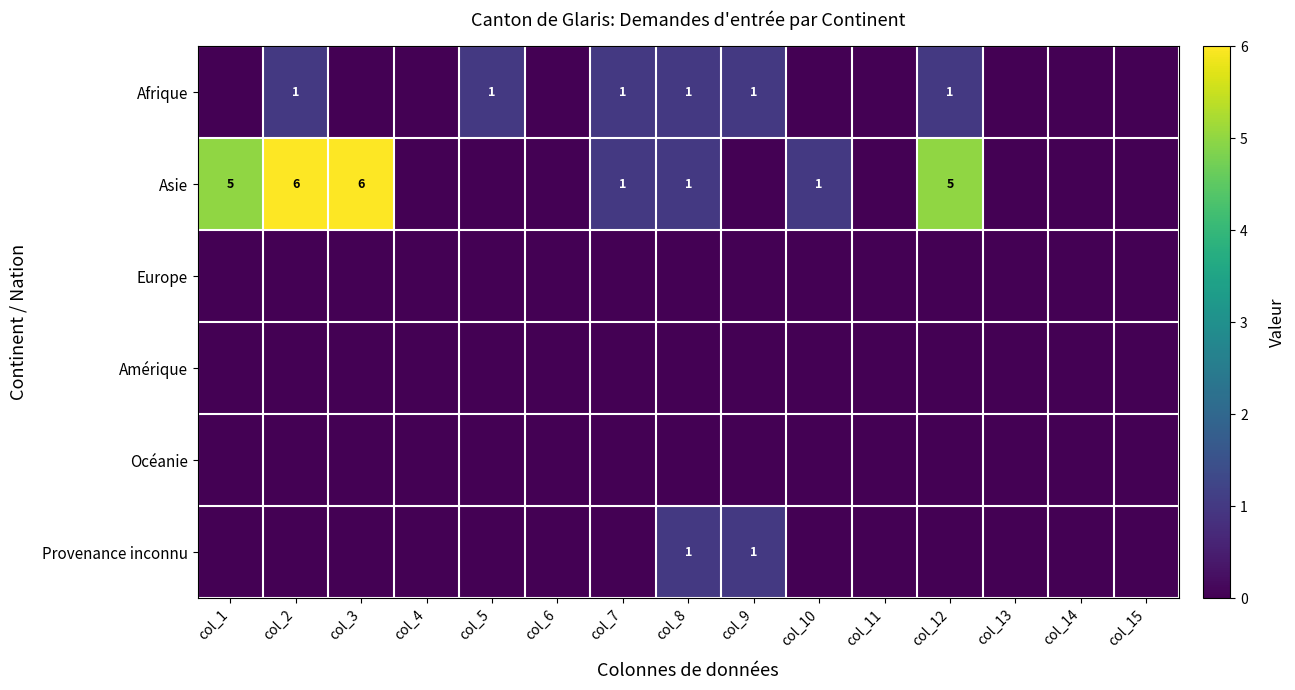

How many data points does each series have?

15